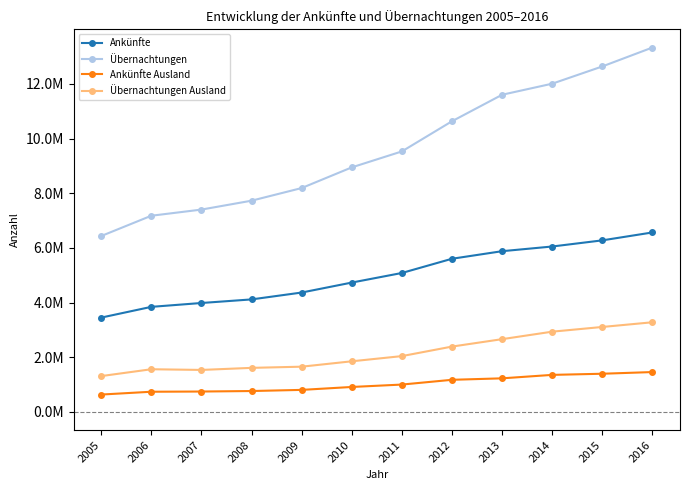

What are all the series names shown in the legend?

Ankünfte, Übernachtungen, Ankünfte Ausland, Übernachtungen Ausland